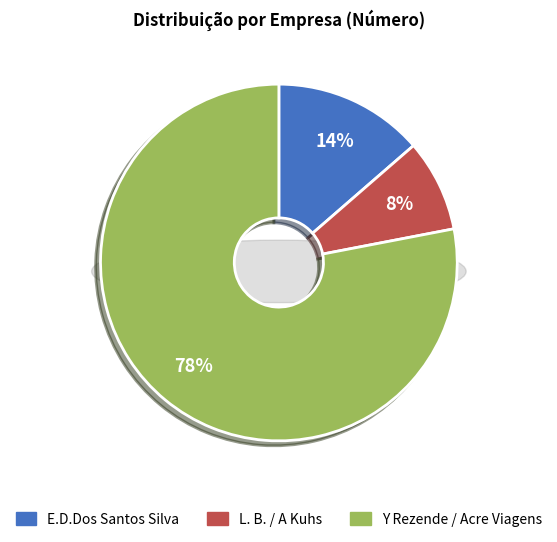

Between E.D.Dos Santos Silva and L. B. de Araujo, which is larger?

E.D.Dos Santos Silva